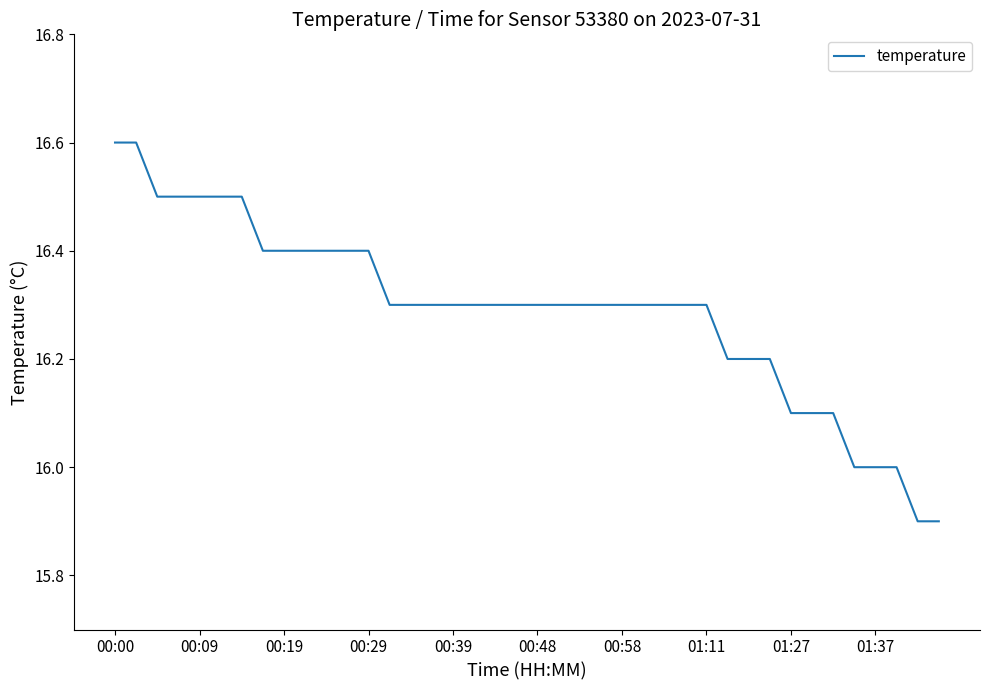

What is the difference between the maximum and minimum values?

0.7